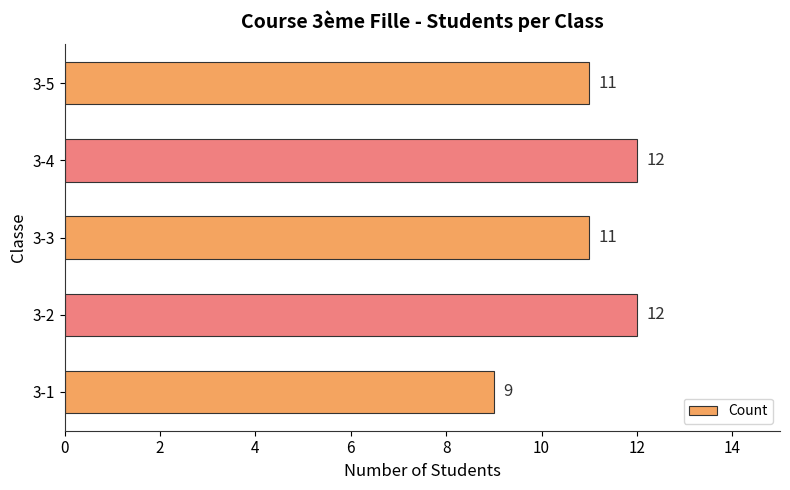

Is it true that the value at 3-2 is 12?

True